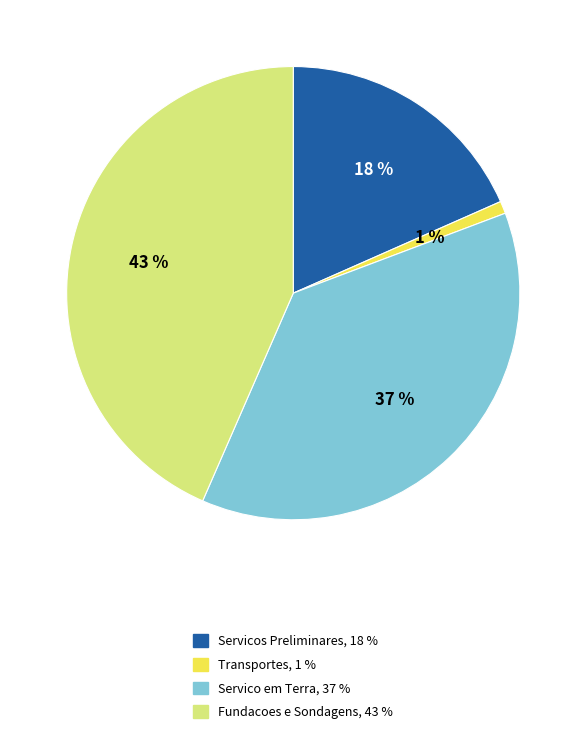

Count the number of slices in the pie.

4